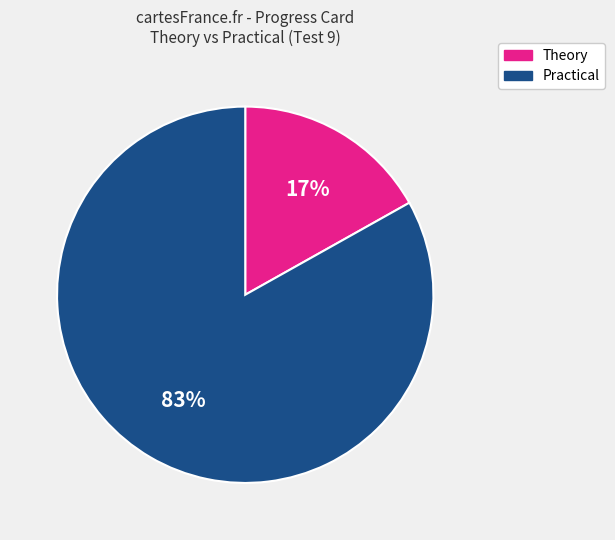

Is Practical the majority of the pie?

Yes